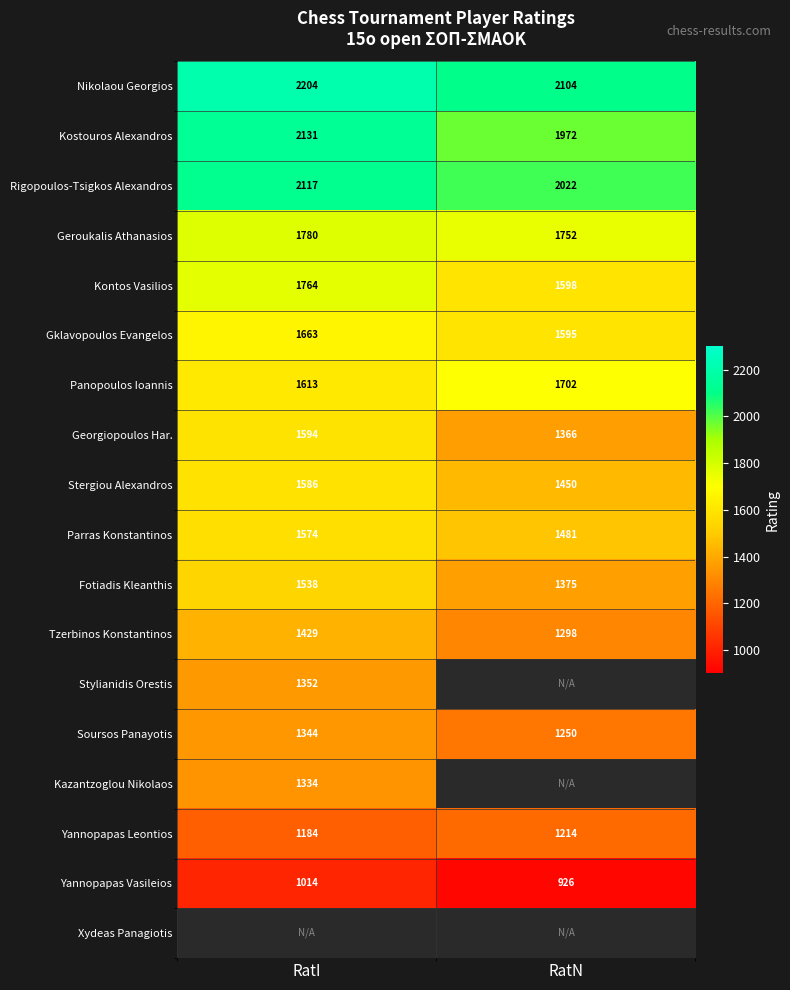

True or false: Stergiou Alexandros has a value of 2214.8 at RatI.

False